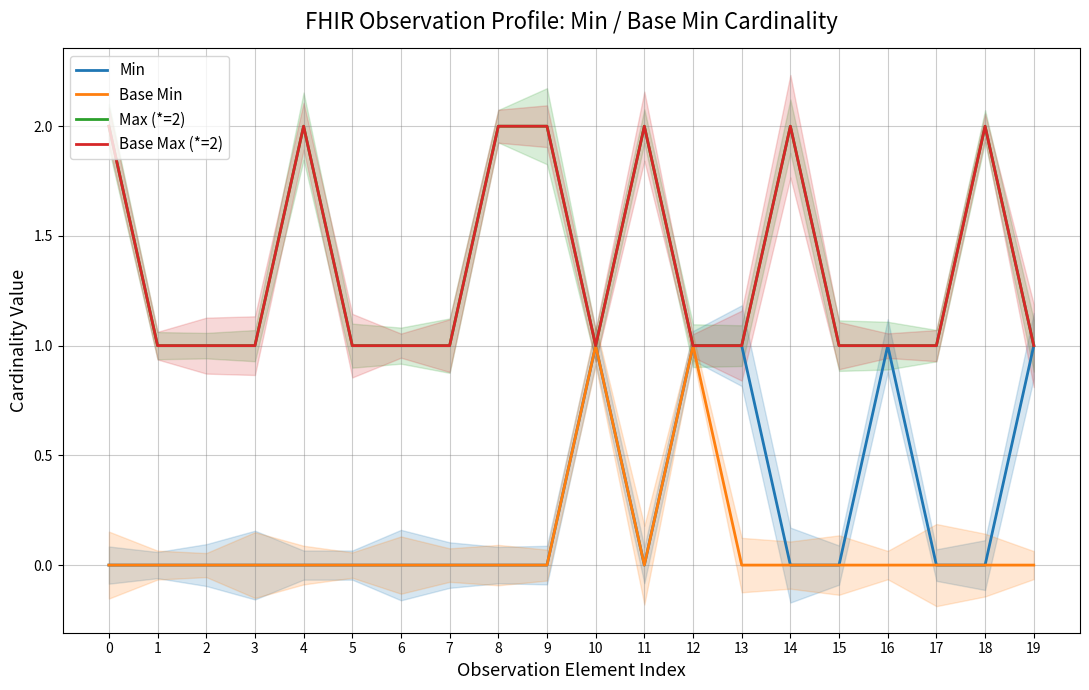

What is the value of the Base Max (*=2) point at the 8th from the left?

1